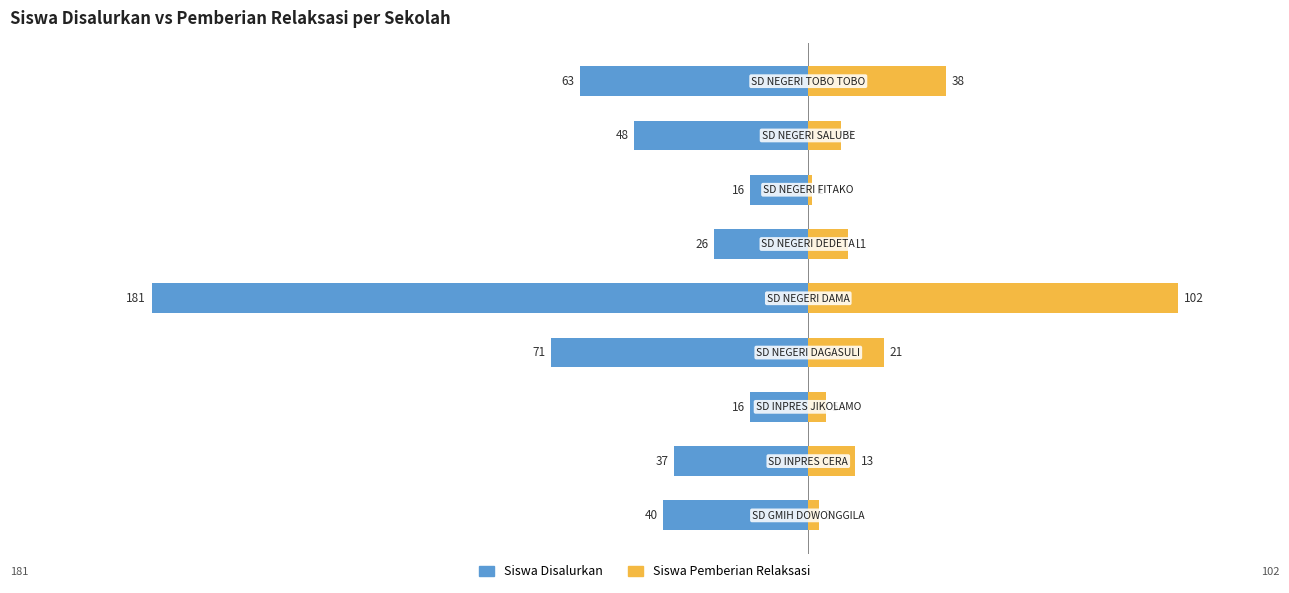

How many data points does each series have?

9